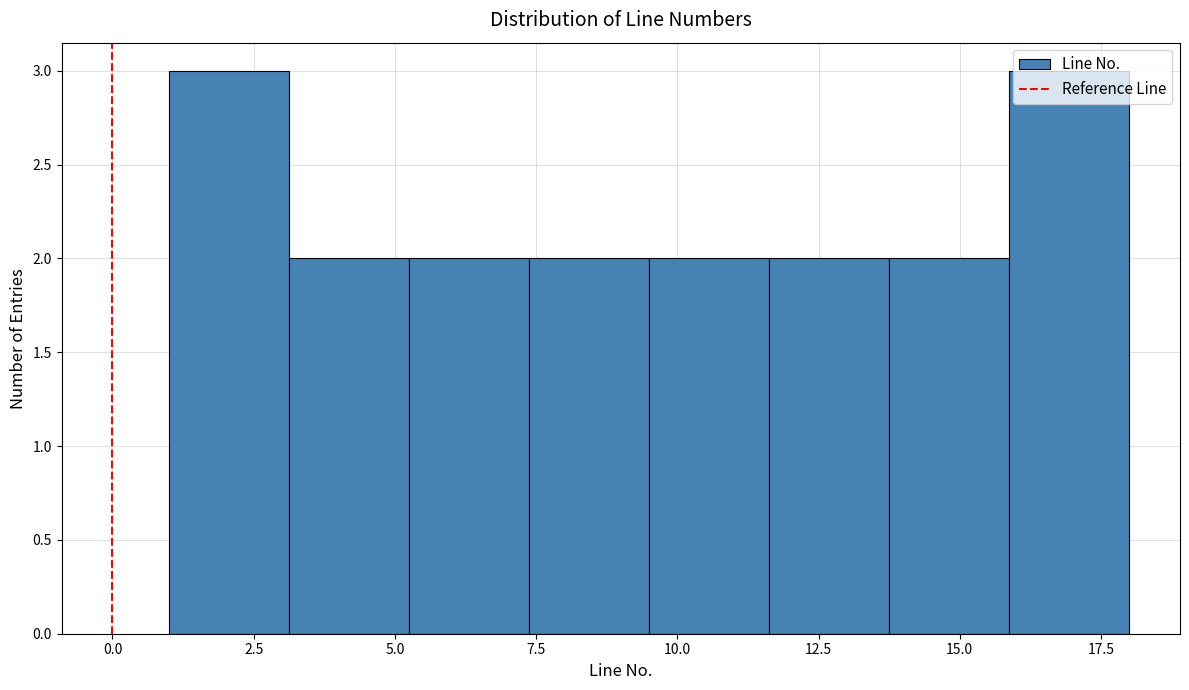

How tall is the bar that spans 1.0 to 3.0 on the x-axis? Neither the bar edges nor the heights are printed on the chart, so give them approximately, as read against the axes.

3